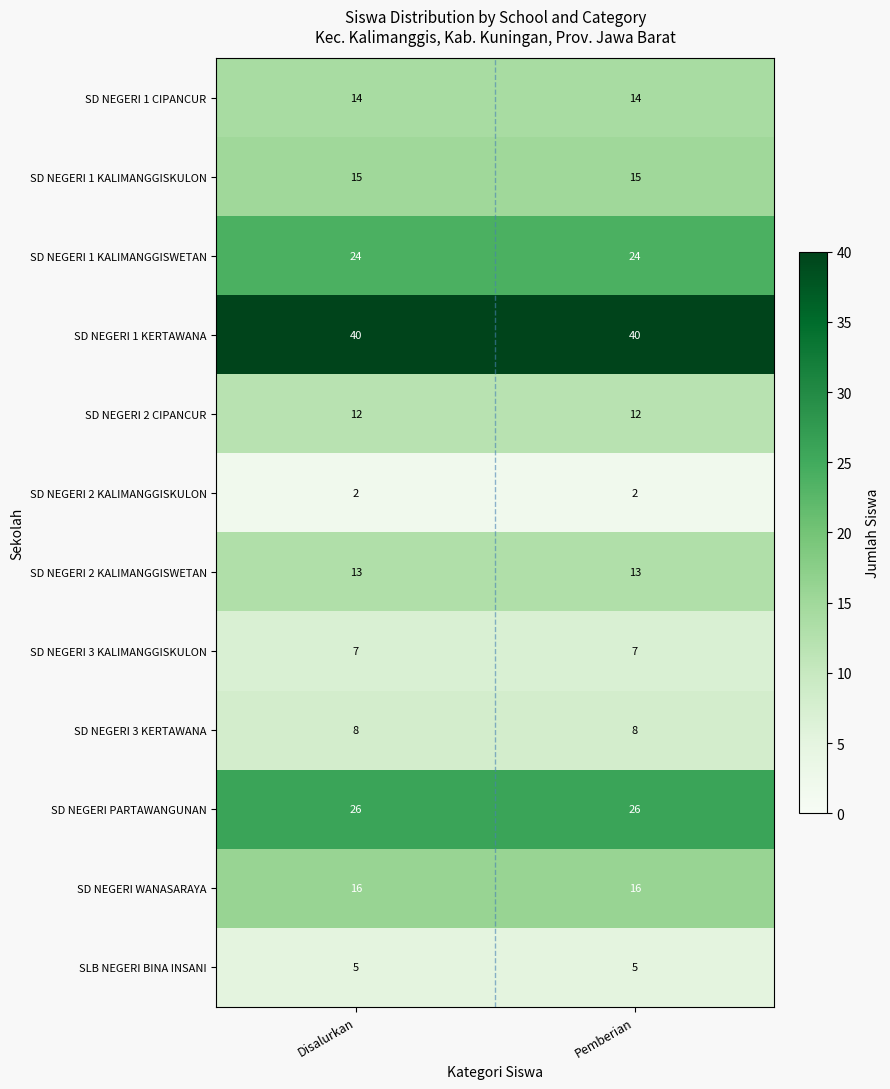

What is the spread (max minus min) of values at Disalurkan?

38